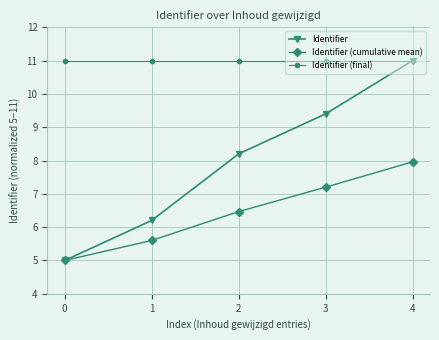

What is the value of the Identifier (cumulative mean) point at the 1st from the left?

5.0